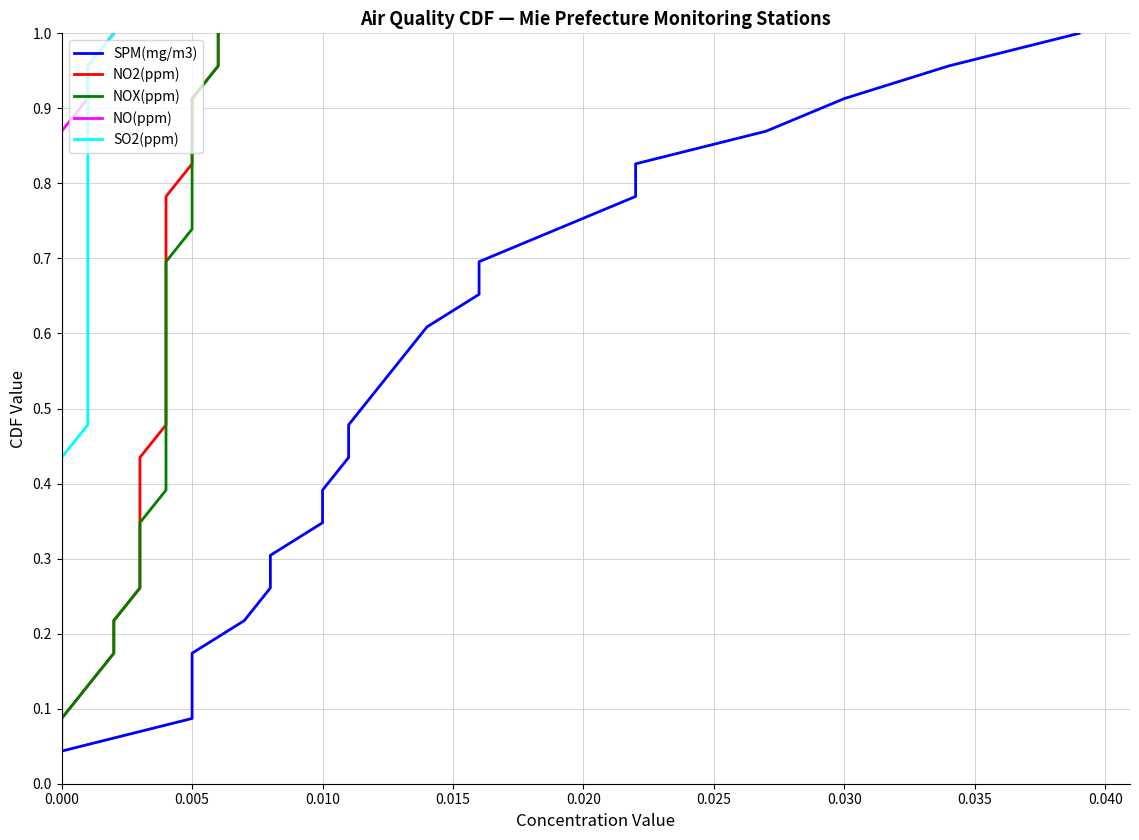

Reading right to left, list all the values displayed in this chart.

SPM(mg/m3): 1.0	1.0	0.9	0.9	0.8	0.8	0.7	0.7	0.7	0.6	0.6	0.5	0.5	0.4	0.4	0.3	0.3	0.3	0.2	0.2	0.1	0.1	0.0
NO2(ppm): 1.0	1.0	0.9	0.9	0.8	0.8	0.7	0.7	0.7	0.6	0.6	0.5	0.5	0.4	0.4	0.3	0.3	0.3	0.2	0.2	0.1	0.1	0.0
NOX(ppm): 1.0	1.0	0.9	0.9	0.8	0.8	0.7	0.7	0.7	0.6	0.6	0.5	0.5	0.4	0.4	0.3	0.3	0.3	0.2	0.2	0.1	0.1	0.0
NO(ppm): 1.0	1.0	0.9	0.9	0.8	0.8	0.7	0.7	0.7	0.6	0.6	0.5	0.5	0.4	0.4	0.3	0.3	0.3	0.2	0.2	0.1	0.1	0.0
SO2(ppm): 1.0	1.0	0.9	0.9	0.8	0.8	0.7	0.7	0.7	0.6	0.6	0.5	0.5	0.4	0.4	0.3	0.3	0.3	0.2	0.2	0.1	0.1	0.0